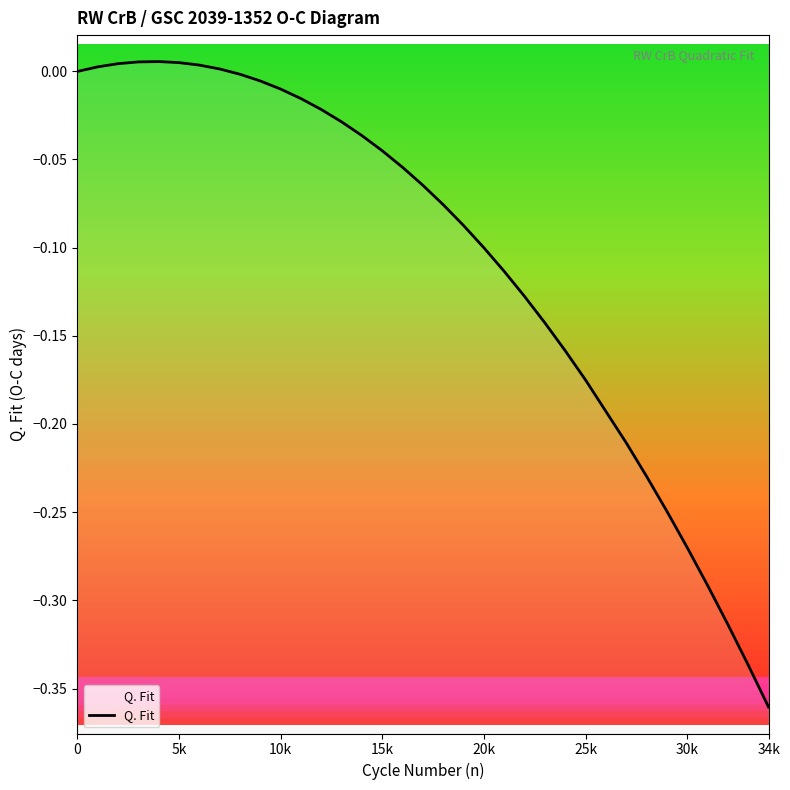

Count the number of data series in this chart.

1